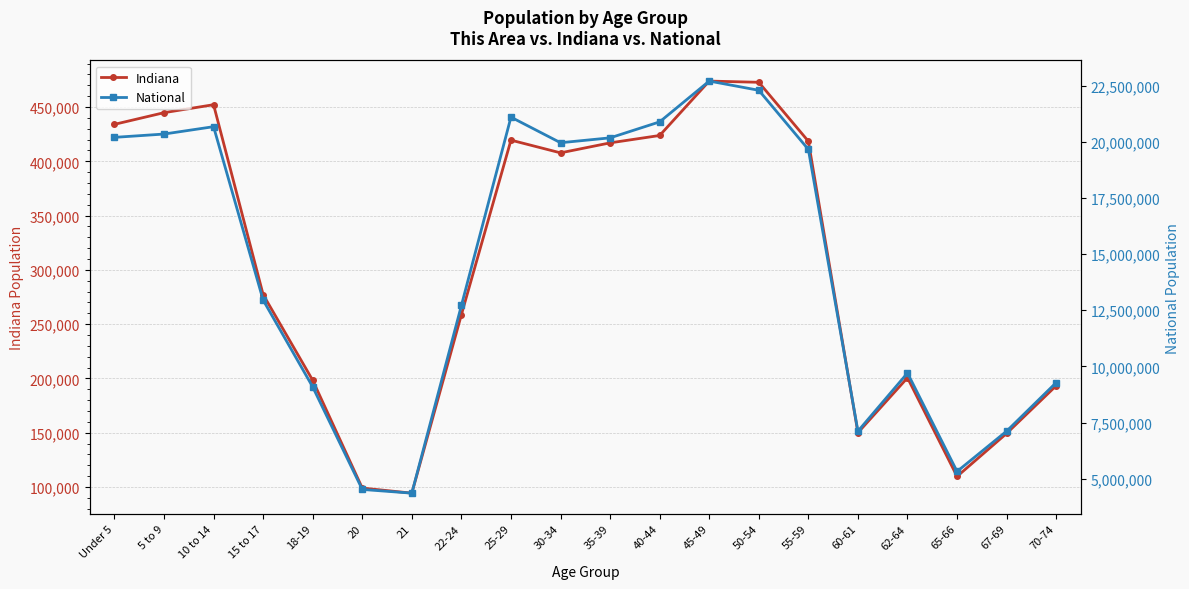

Rank the series by their average value, from highest to lowest.

National, Indiana